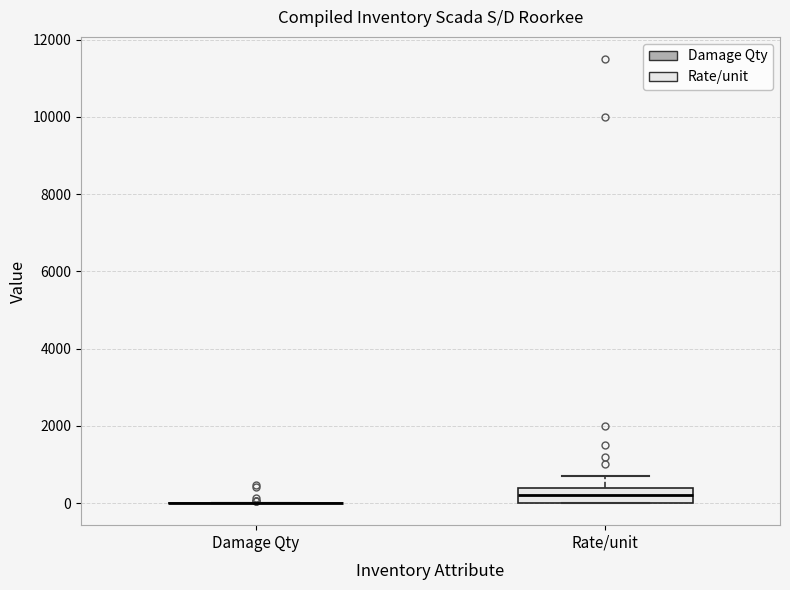

Reading left to right, read every box against the y-axis: the position of its median line, the range the box covers, and the ends of its whiskers. The values are not printed on the chart, so give them approximately, as read against the axis.

Damage Qty: box collapsed to a line at 0, whiskers 0 to 0
Rate/unit: median 200, box 0 to 400, whiskers 0 to 800